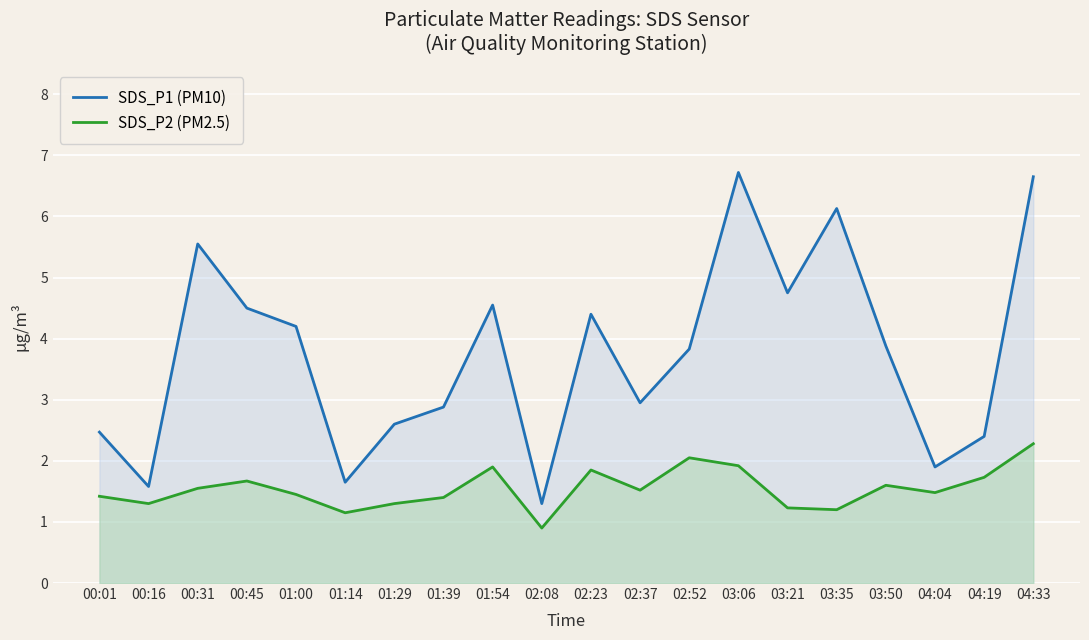

What is the sum of the SDS_P1 (PM10) values at 01:29 and 02:23?

7.0